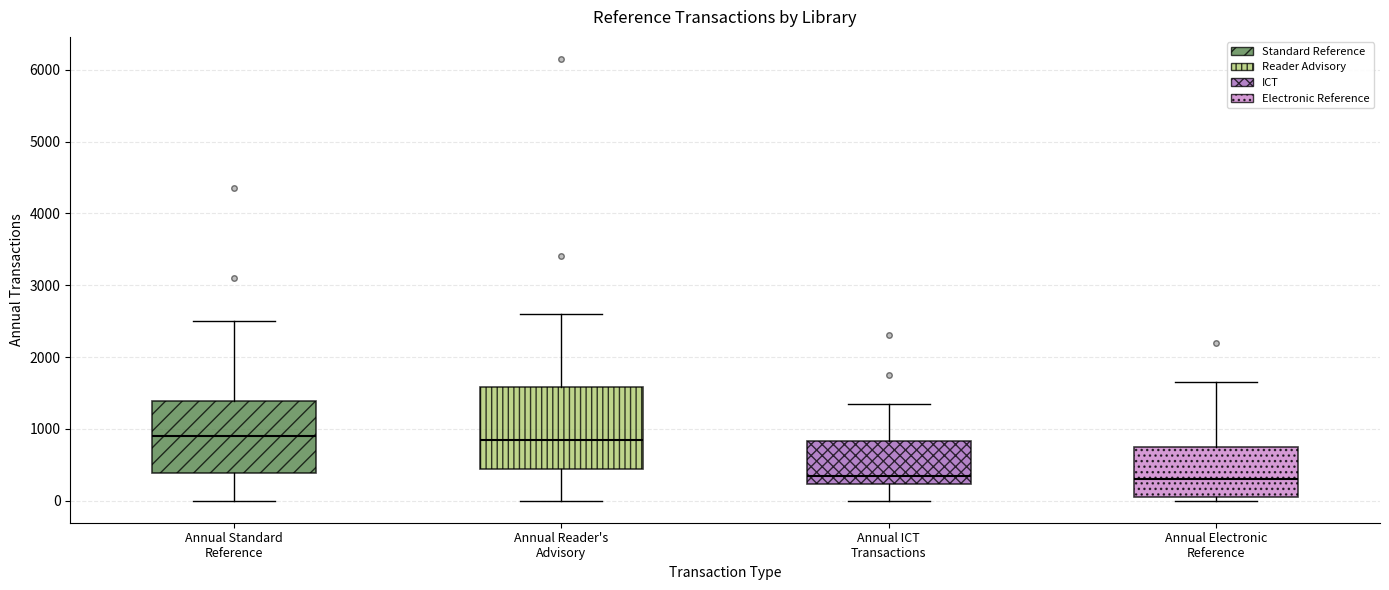

Reading left to right, transcribe this box plot: for each box, give where its median line is, the range the box spans, and where its two whiskers end, as read against the y-axis. The values are not printed on the chart, so give them approximately, as read against the axis.

Annual Standard Reference: median 900, box 400 to 1400, whiskers 0 to 2500
Annual Reader's Advisory: median 900, box 400 to 1600, whiskers 0 to 2600
Annual ICT Transactions: median 400, box 200 to 800, whiskers 0 to 1400
Annual Electronic Reference: median 300, box 100 to 800, whiskers 0 to 1700